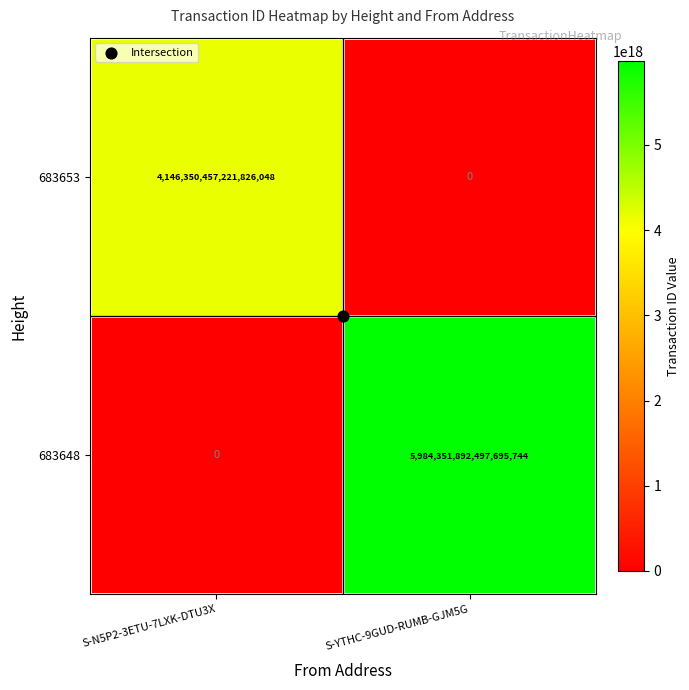

Which series changed the most between S-N5P2-3ETU-7LXK-DTU3X and S-YTHC-9GUD-RUMB-GJM5G?

683648